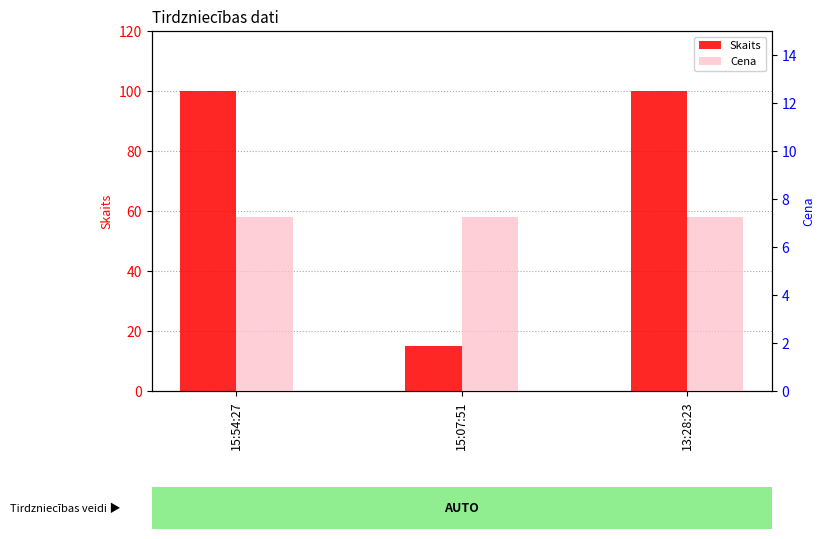

How many Skaits values are between 15 and 100?

3